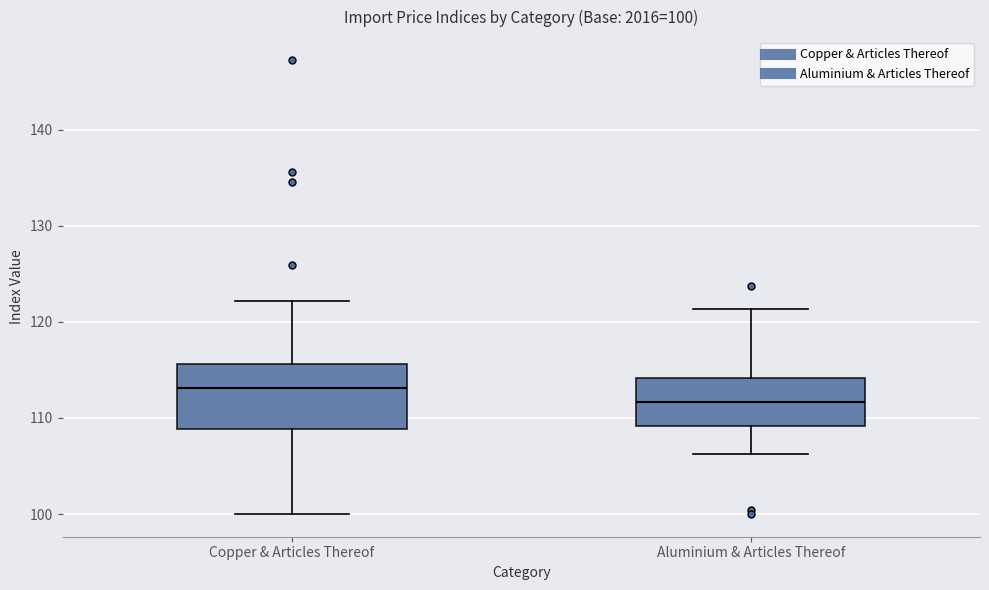

Which box's median line is the highest?

Copper & Articles Thereof